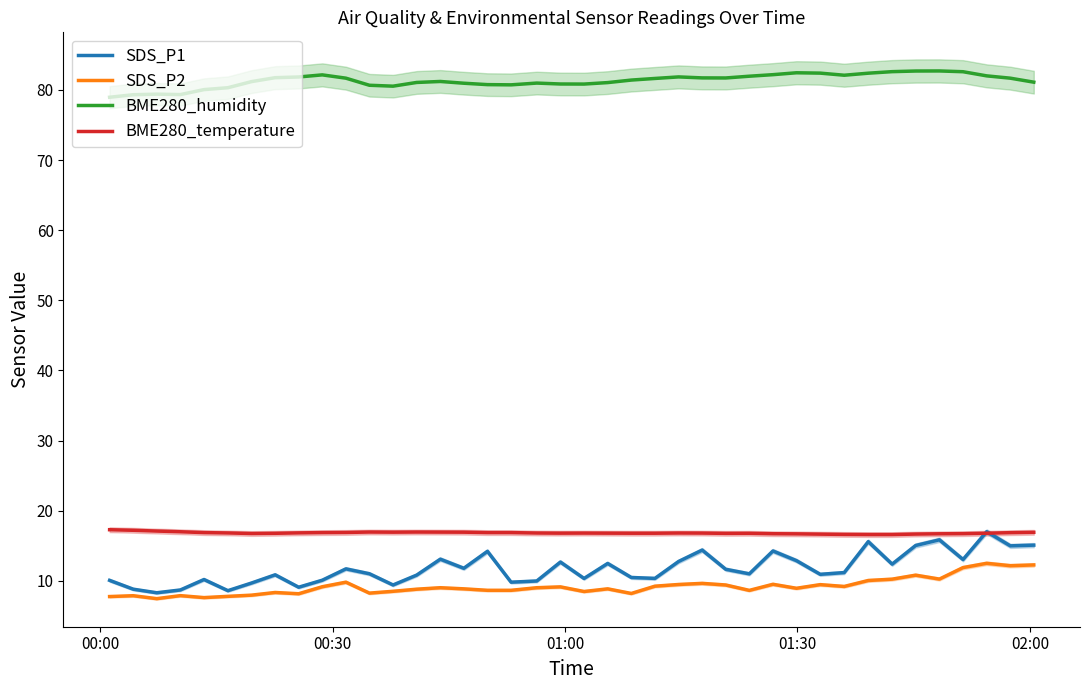

True or false: BME280_humidity and SDS_P2 cross at least once.

False